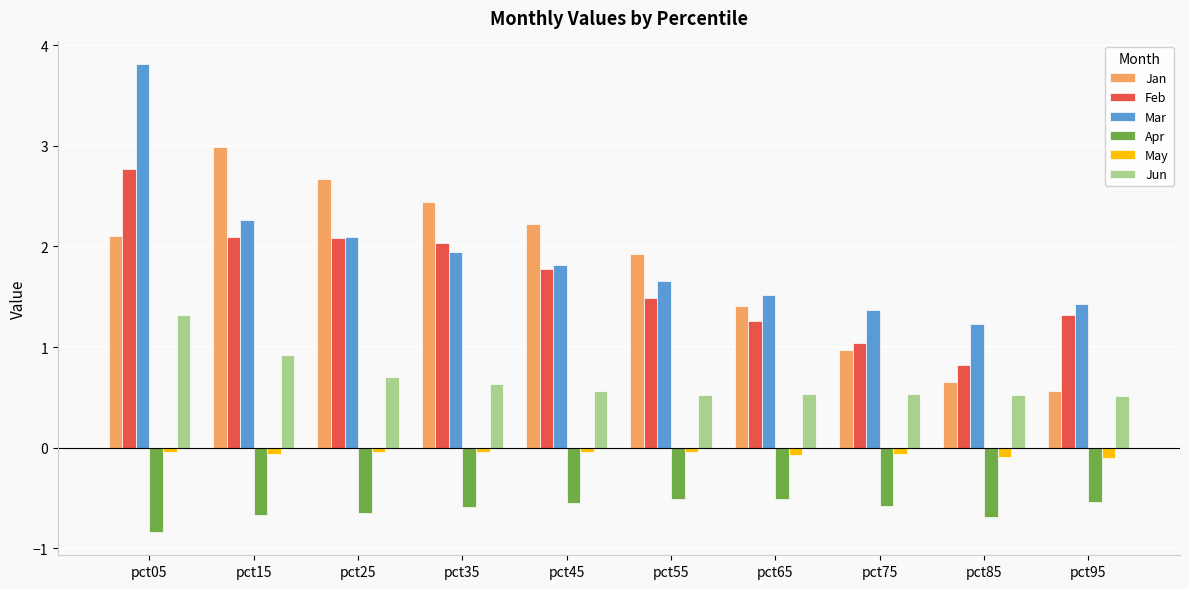

Between pct45 and pct55, which series saw the biggest shift?

Jan